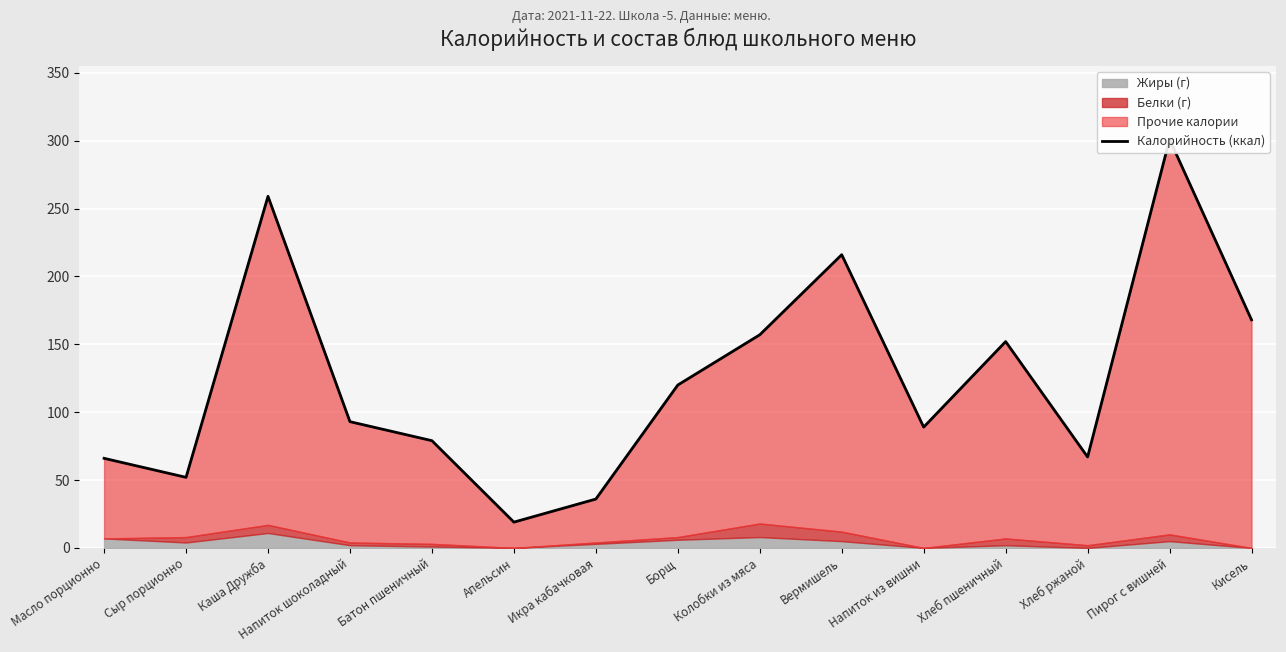

How many points are lower than both their immediate neighbors (excluding endpoints)?

4